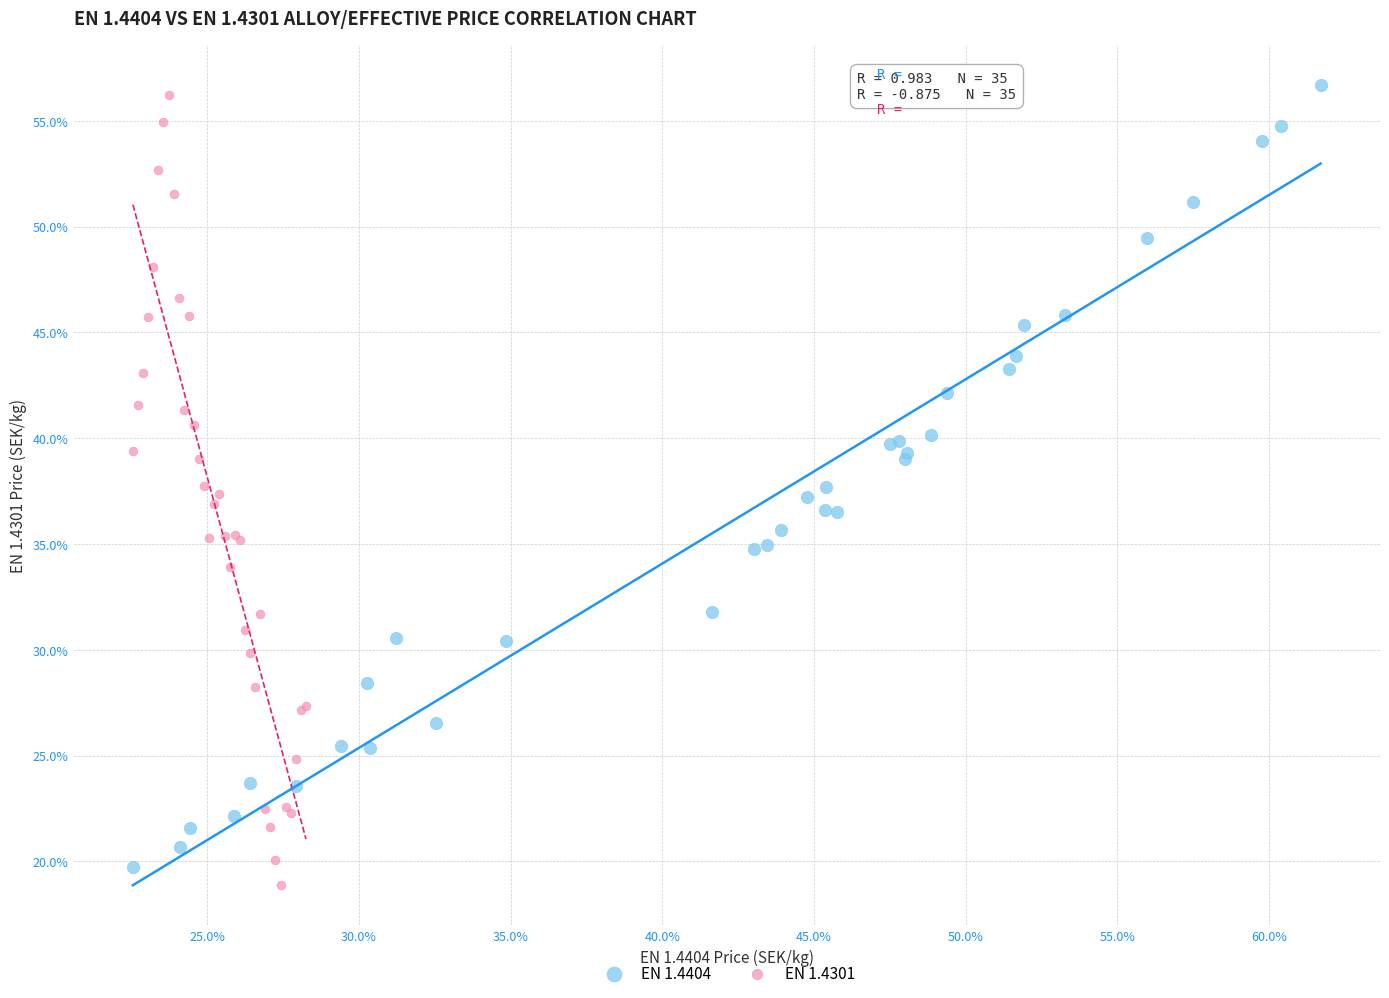

What are all the series names shown in the legend?

EN 1.4404, EN 1.4301